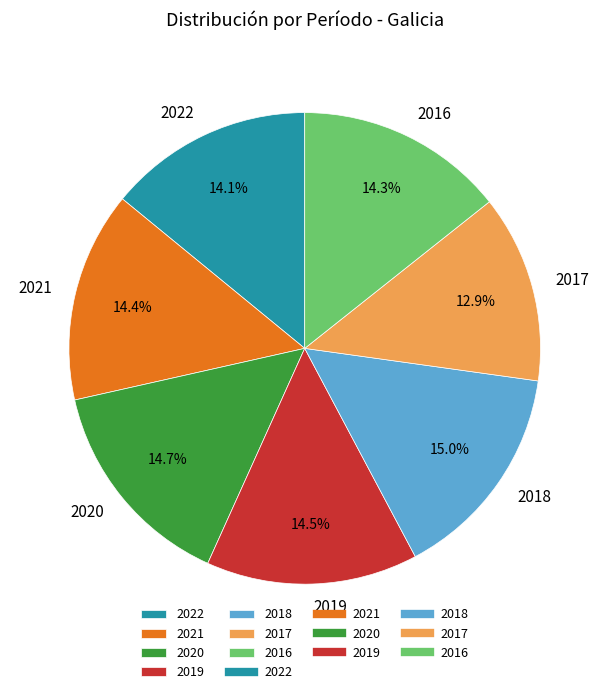

Count the number of slices in the pie.

7